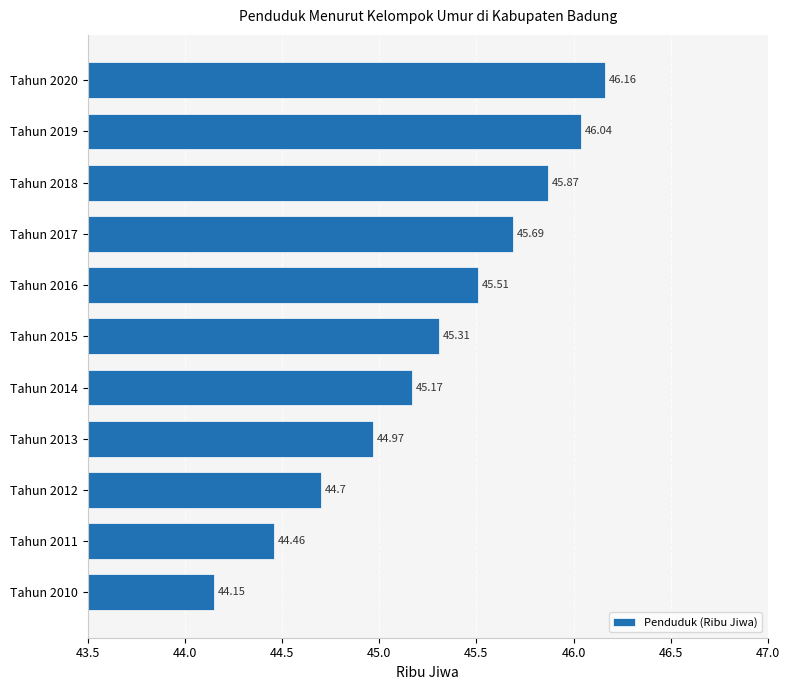

Rank the categories by value from highest to lowest.

Tahun 2020, Tahun 2019, Tahun 2018, Tahun 2017, Tahun 2016, Tahun 2015, Tahun 2014, Tahun 2013, Tahun 2012, Tahun 2011, Tahun 2010